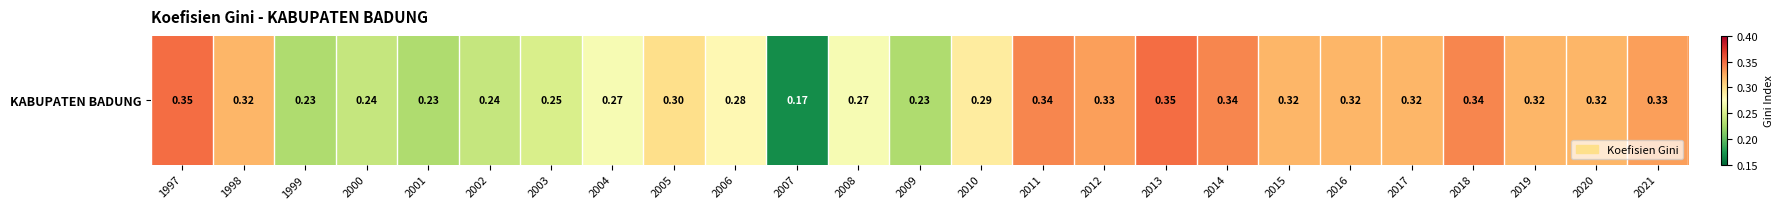

The chart shows a value of 0.1 at 2005. True or false?

False